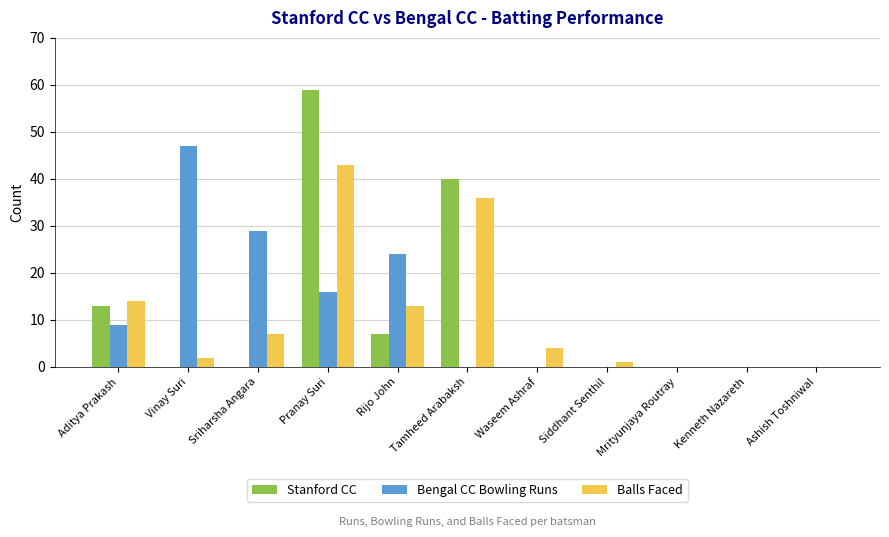

At which category is the sum across all series the highest?

Pranay Suri